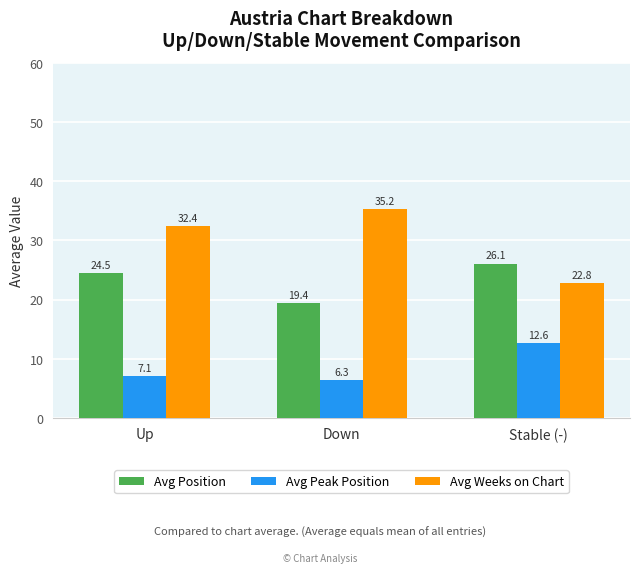

At which label does Avg Weeks on Chart reach its minimum?

Stable (-)